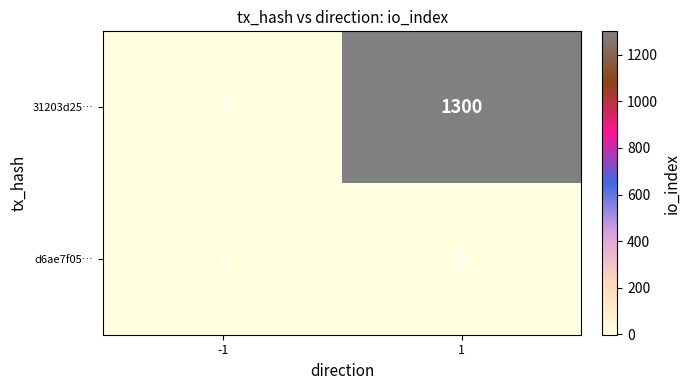

How many distinct data groups are displayed?

2